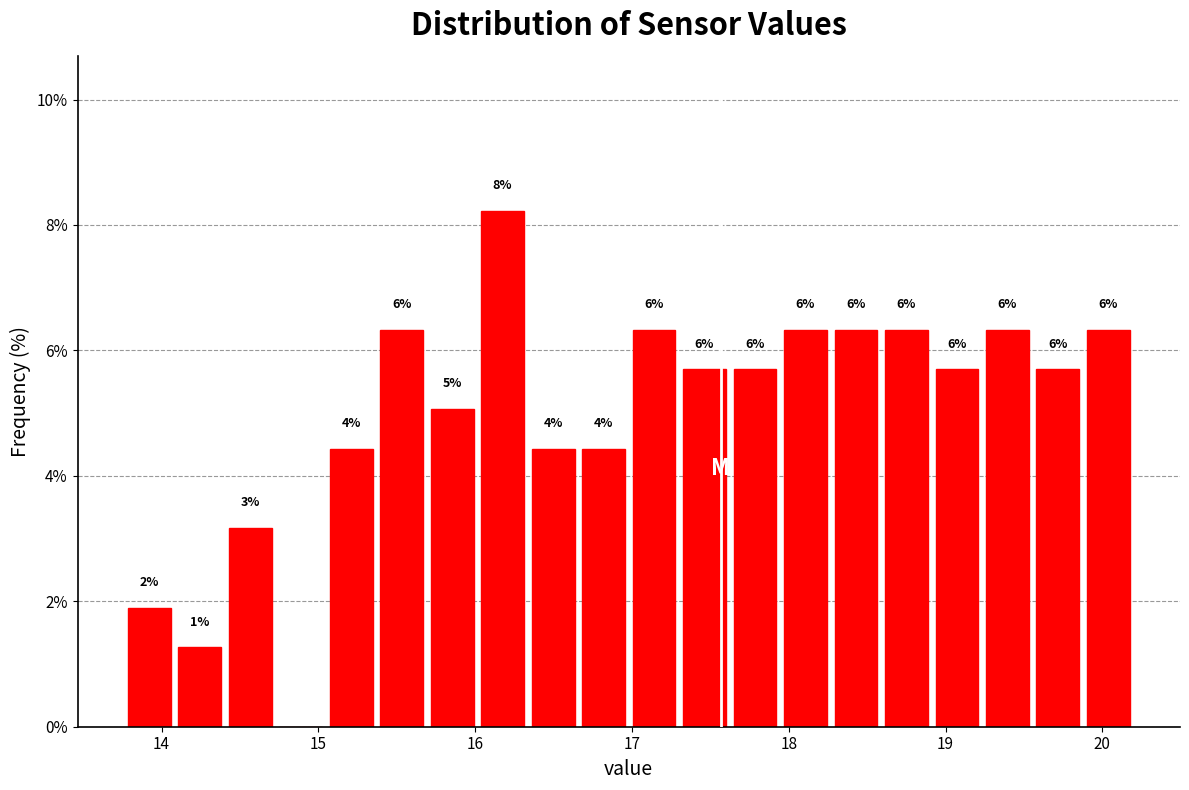

Read against the x-axis, roughly where is the centre of the tallest bar?

16.2